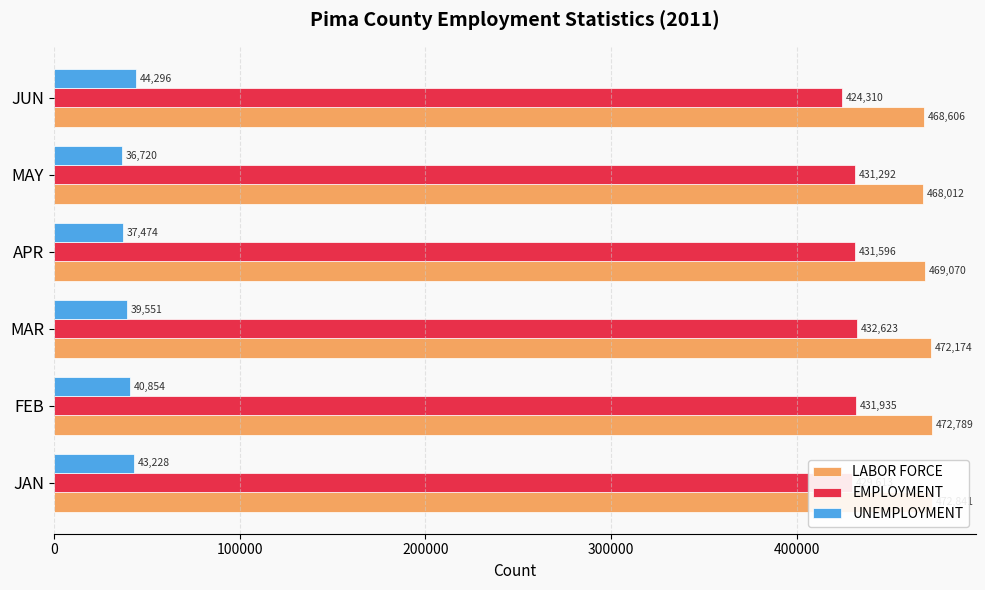

What is the smallest value displayed?

36720